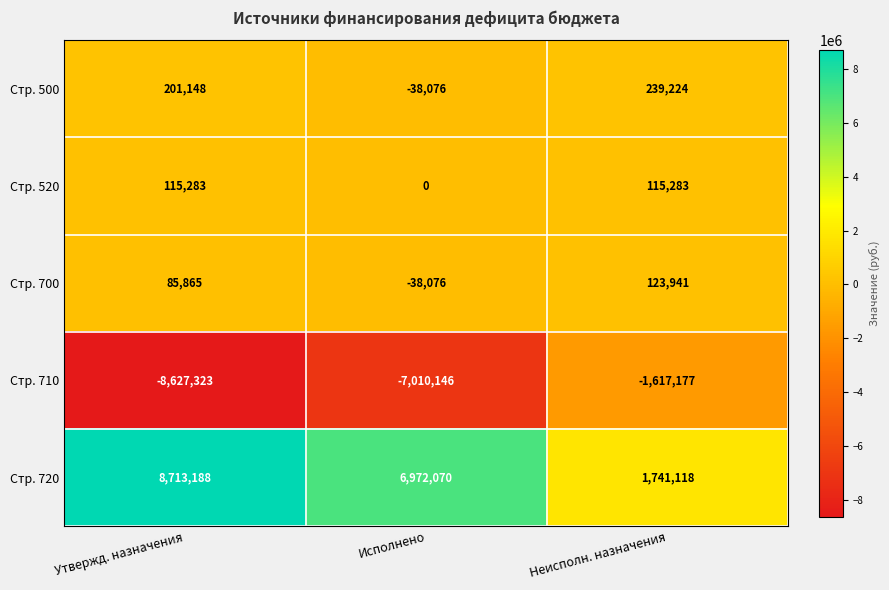

The value of Стр. 720 at Исполнено is 6972070. True or false?

True